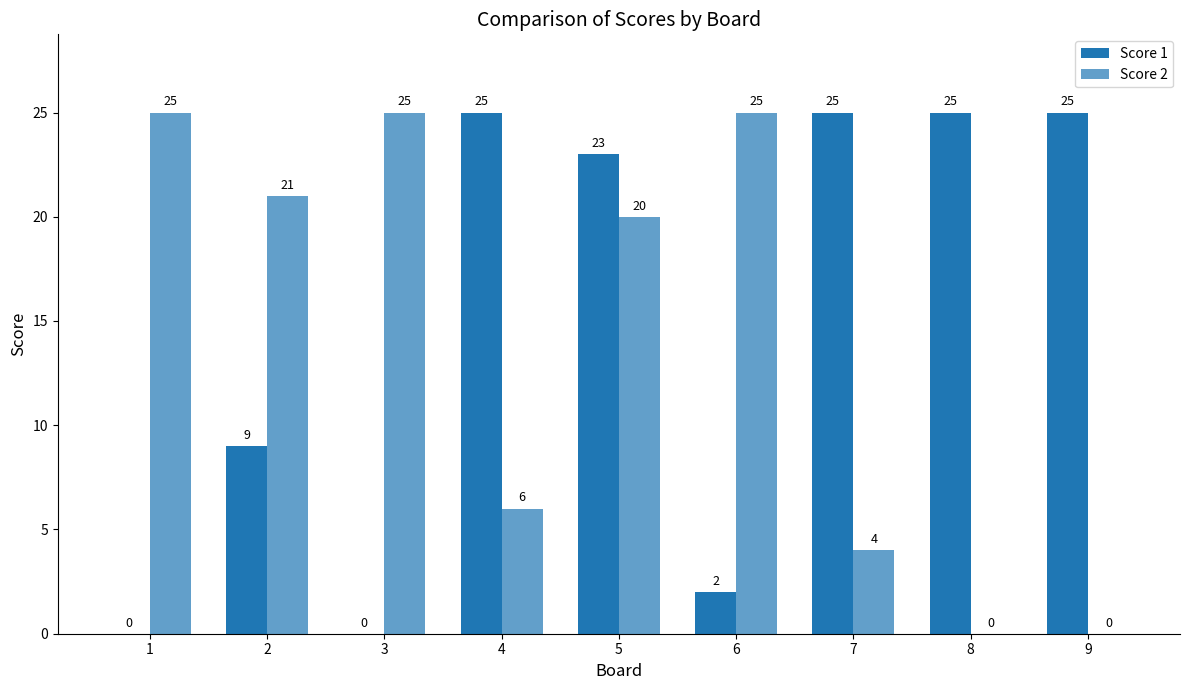

At which label does Score 1 reach its peak?

4